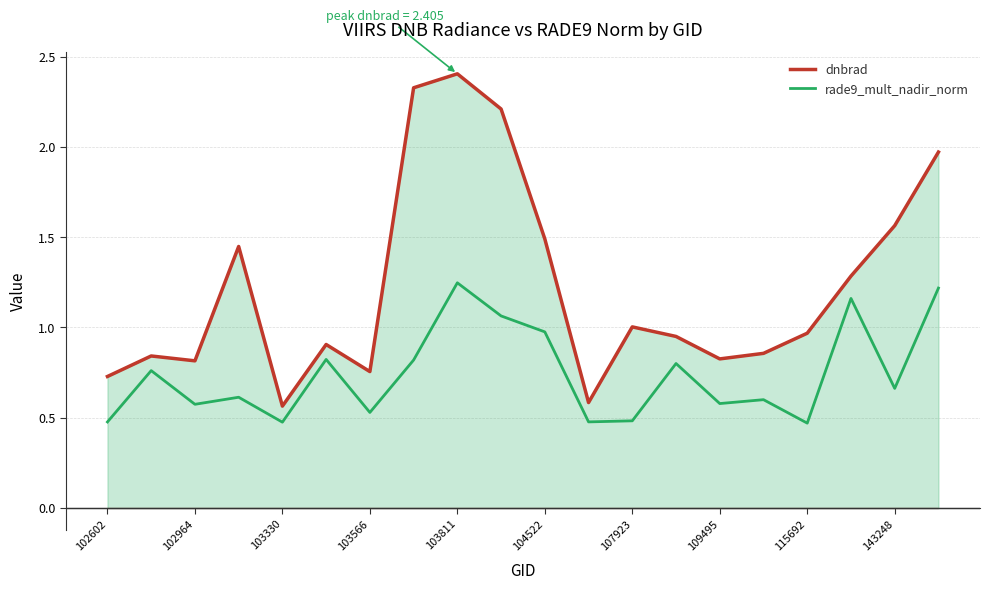

Which series has the widest spread of values?

dnbrad